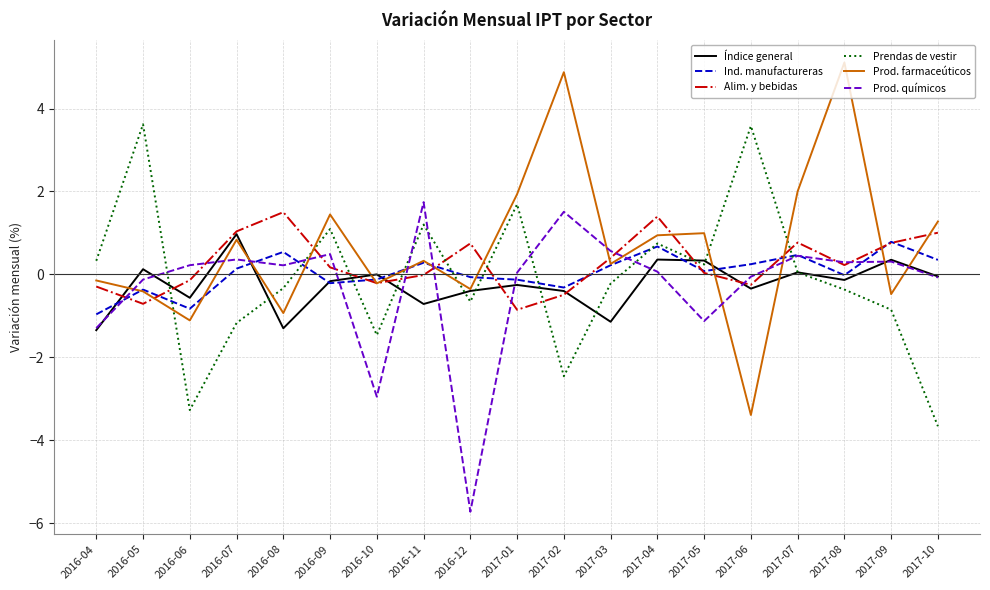

Which series changed the most between 2017-04 and 2017-08?

Prod. farmaceúticos